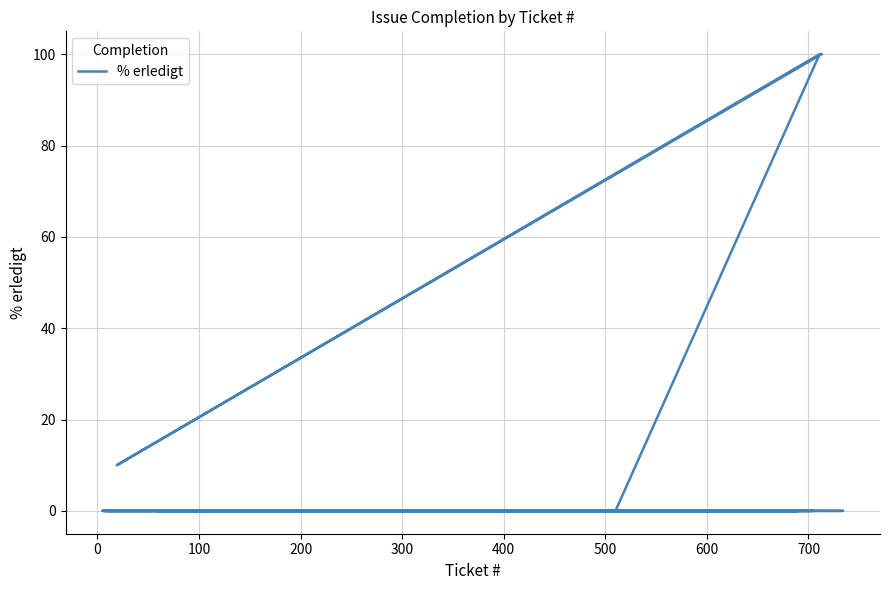

Count the number of values greater than 0.

3